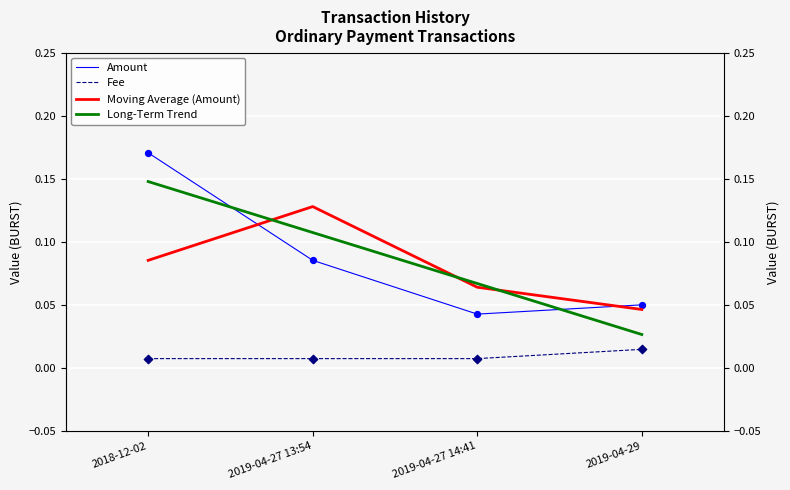

What is the total value across all series at 2019-04-29?

0.1